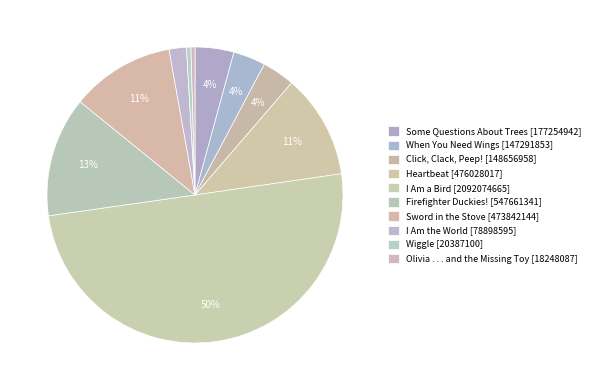

How many segments does this pie chart have?

10